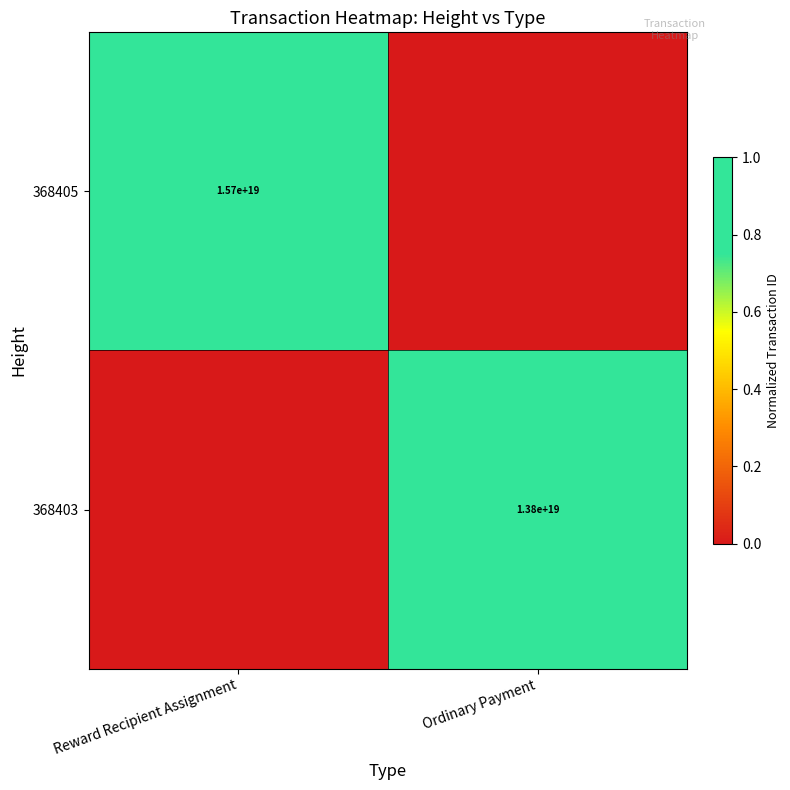

Is it true that 368403 equals 13800000000000000000 at Ordinary Payment?

True